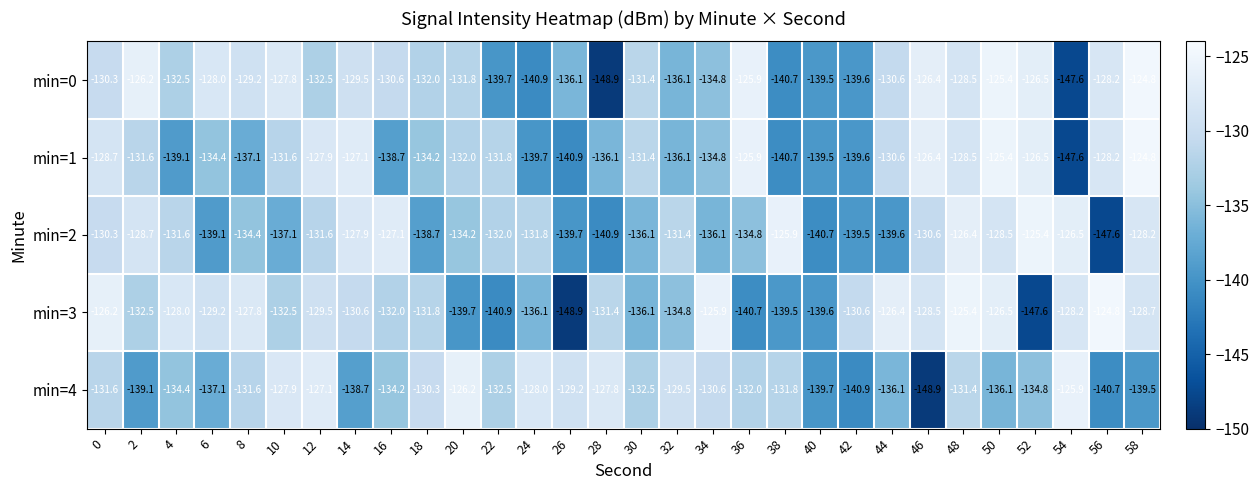

Is it true that min=0 equals -74.9 at 58?

False